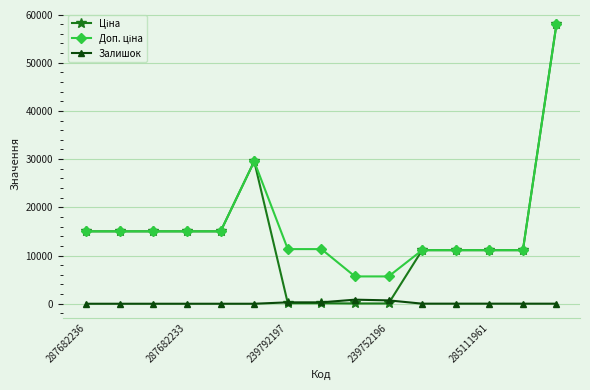

Count the number of categories in the chart.

15